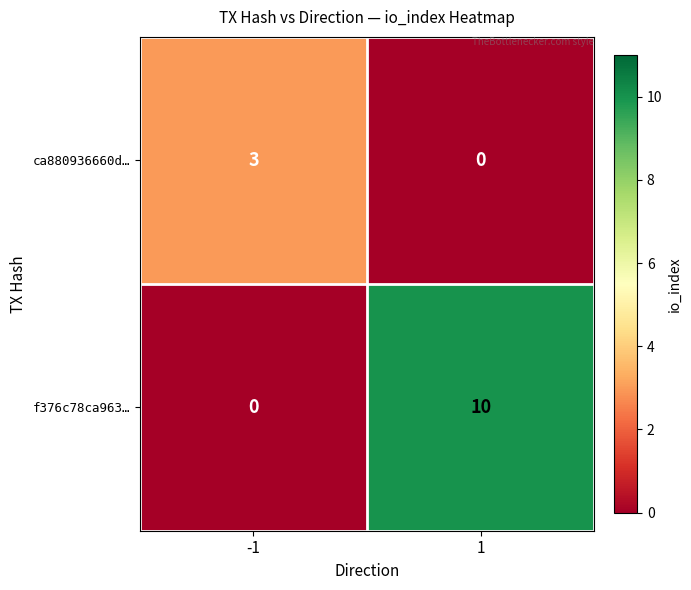

What is the greatest value displayed?

10